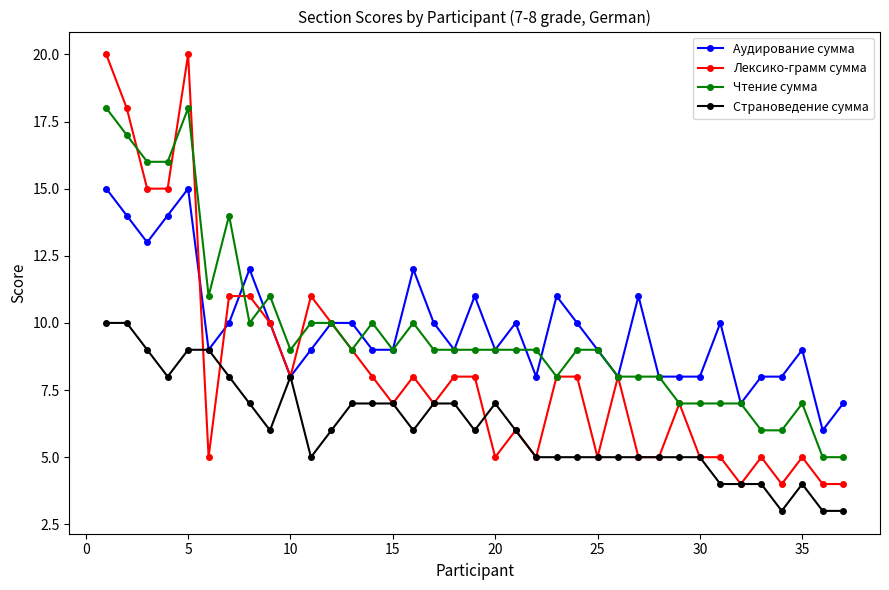

What is the minimum value for Лексико-грамм сумма?

4